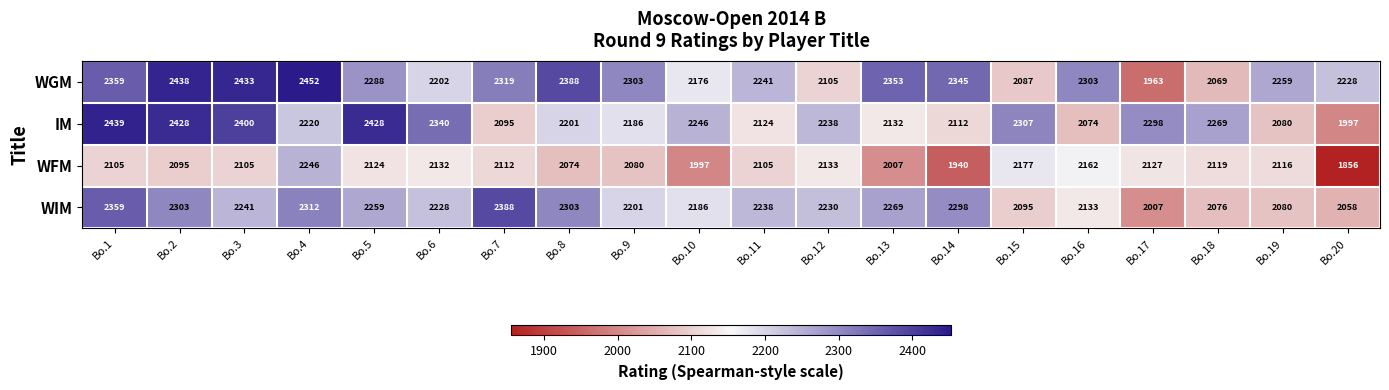

Is the value of WGM at Bo.6 greater than the value of WIM at Bo.9?

Yes